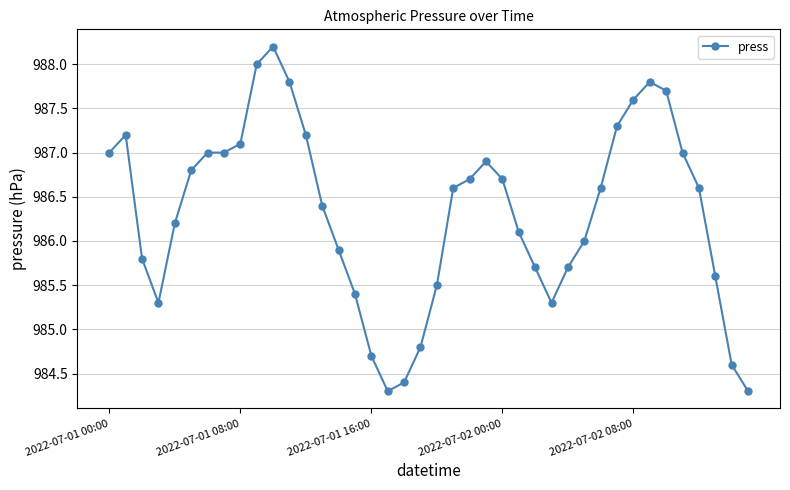

What is the average value?

986.3